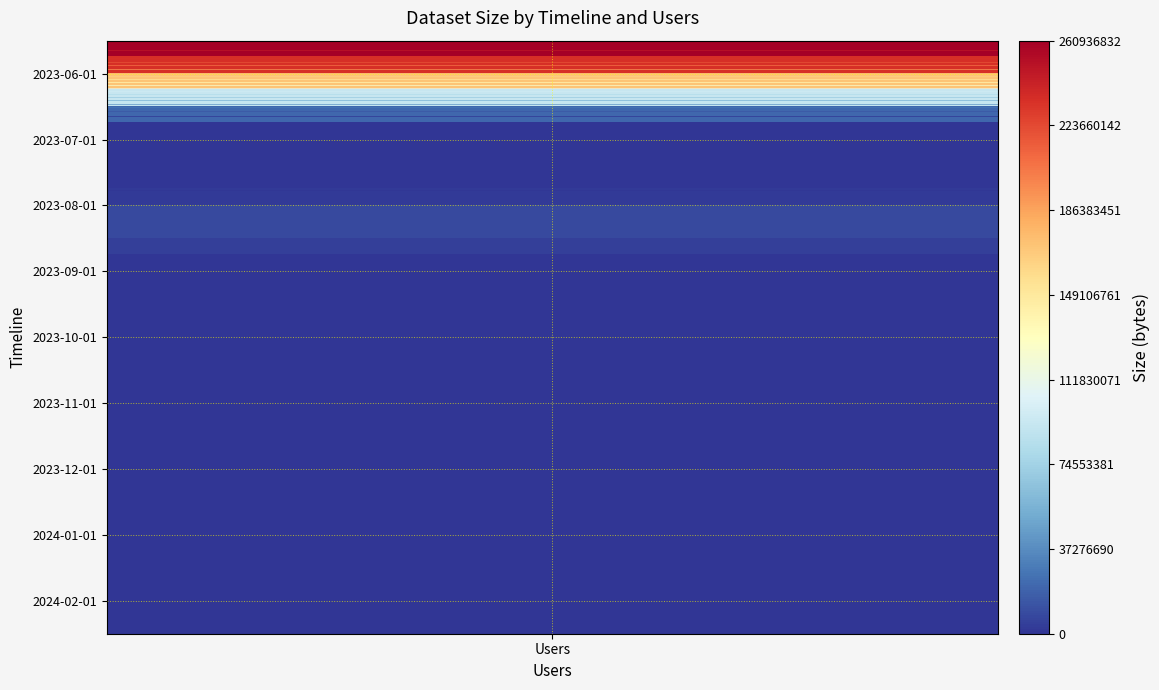

Count the number of data series in this chart.

36